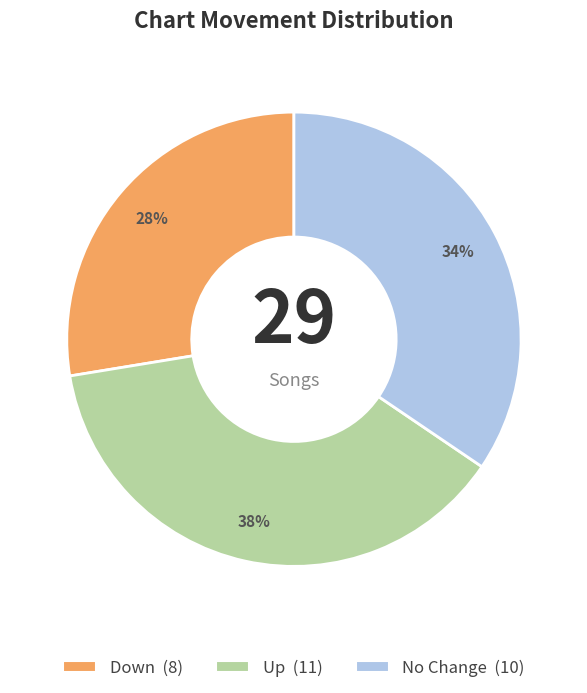

Is there a majority slice in this chart?

No